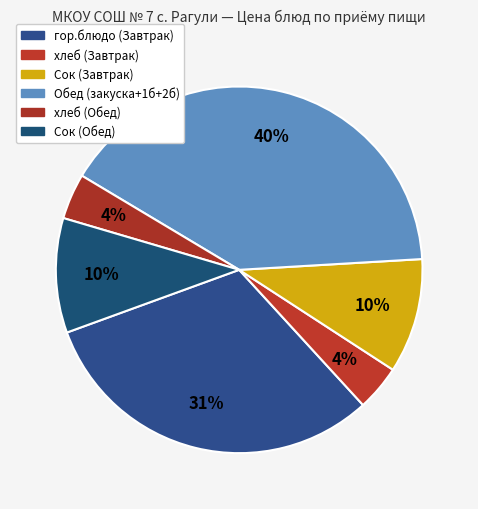

Which slice is the smallest?

Хлеб пшеничный (Завтрак)